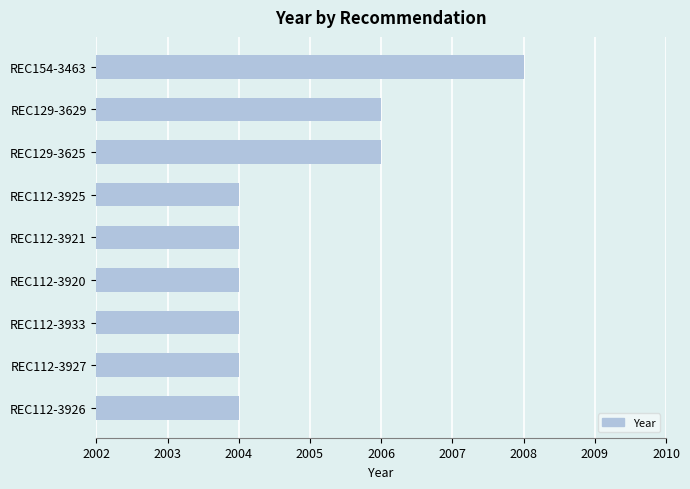

What is the ratio of the value at REC129-3629 to the value at REC112-3927?

1.0